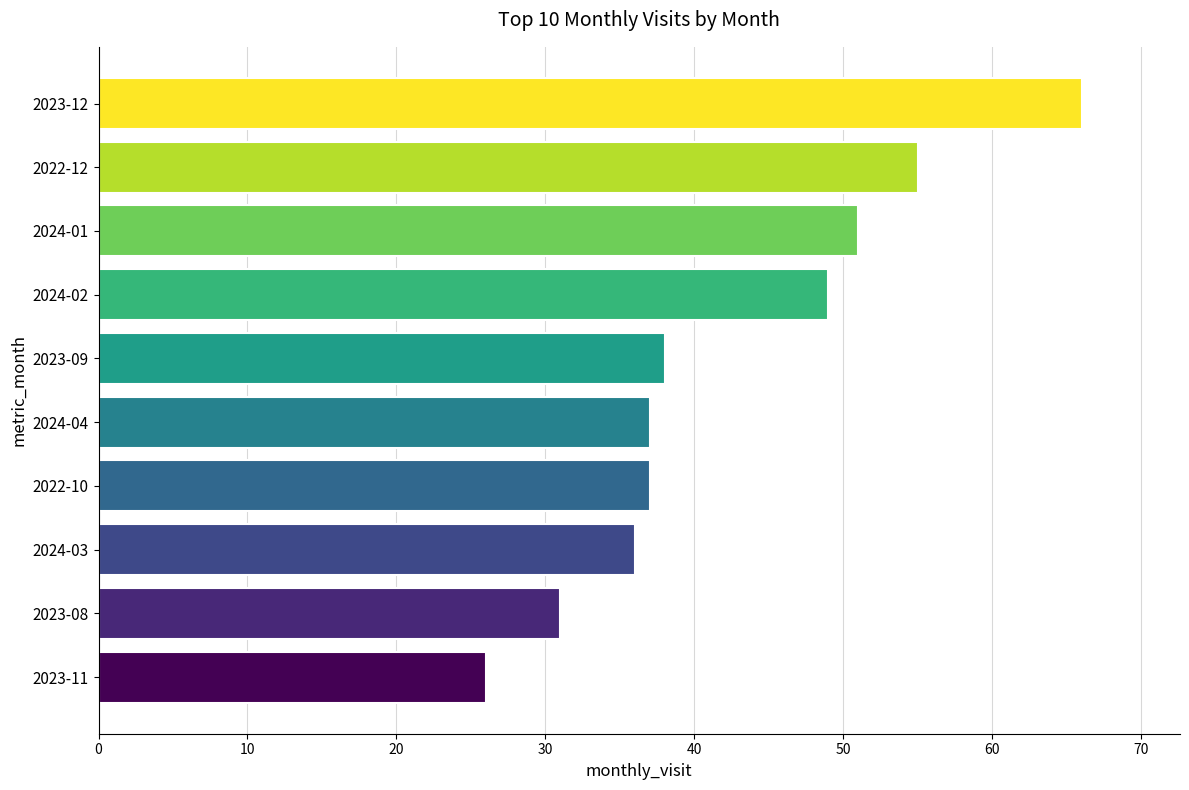

Approximately how many times larger is the value at 2024-03 compared to 2023-12?

0.5